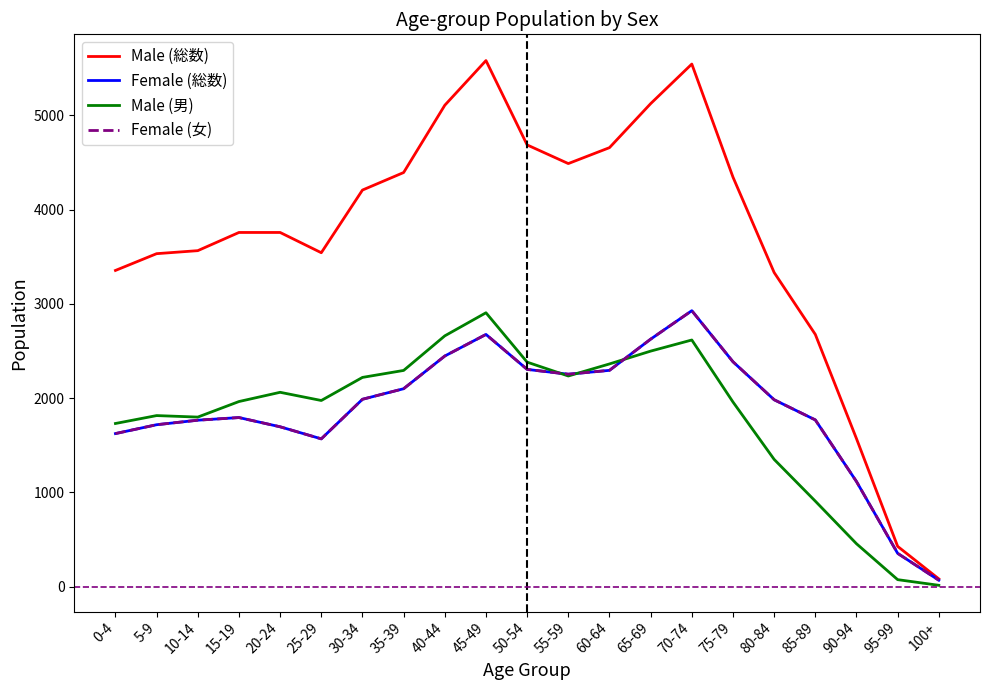

Does the chart display data point markers on the line(s)?

No